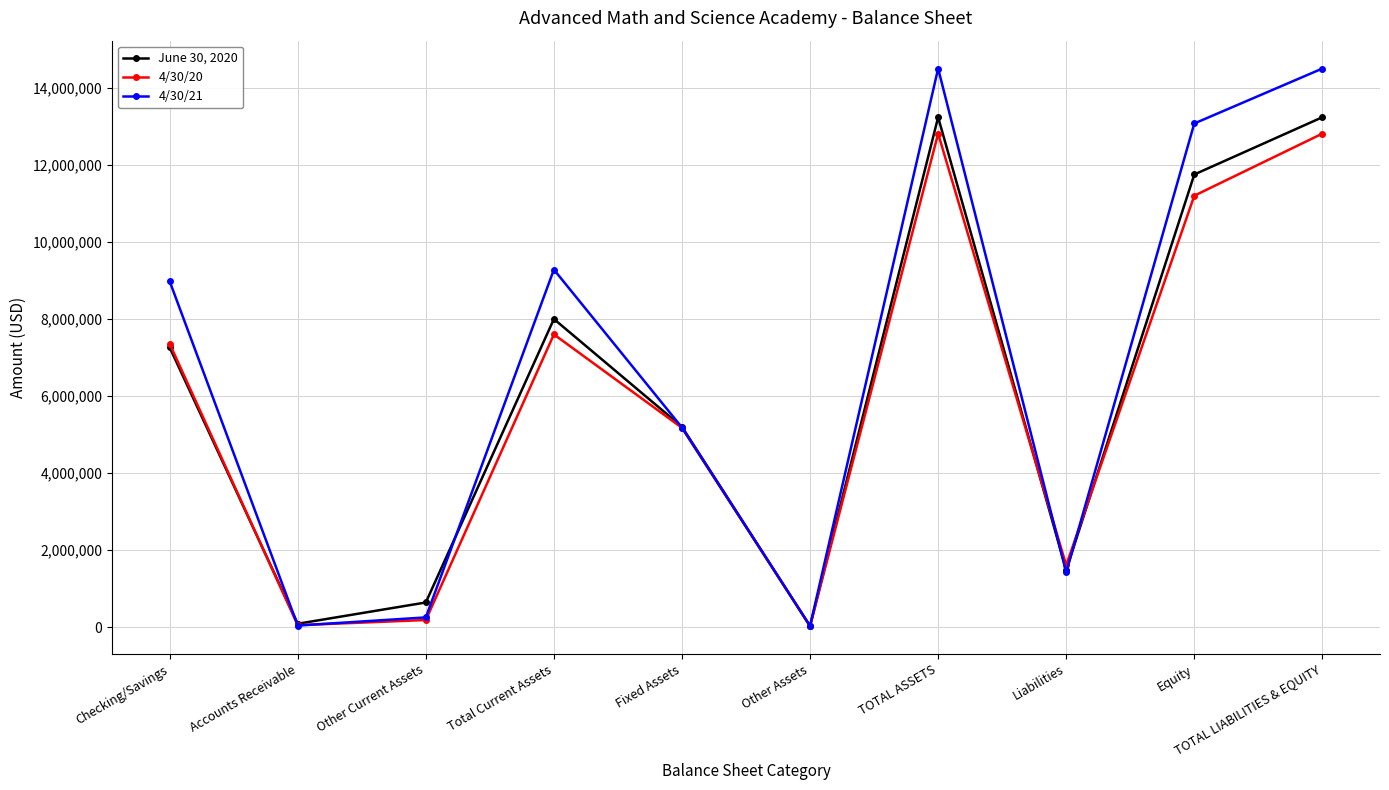

What is the minimum value for 4/30/20?

33333